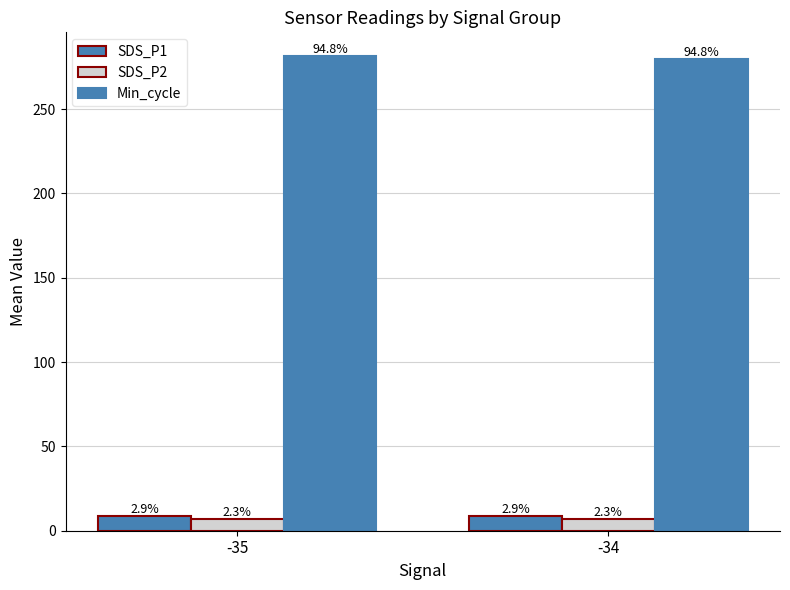

Are the bars horizontal?

No